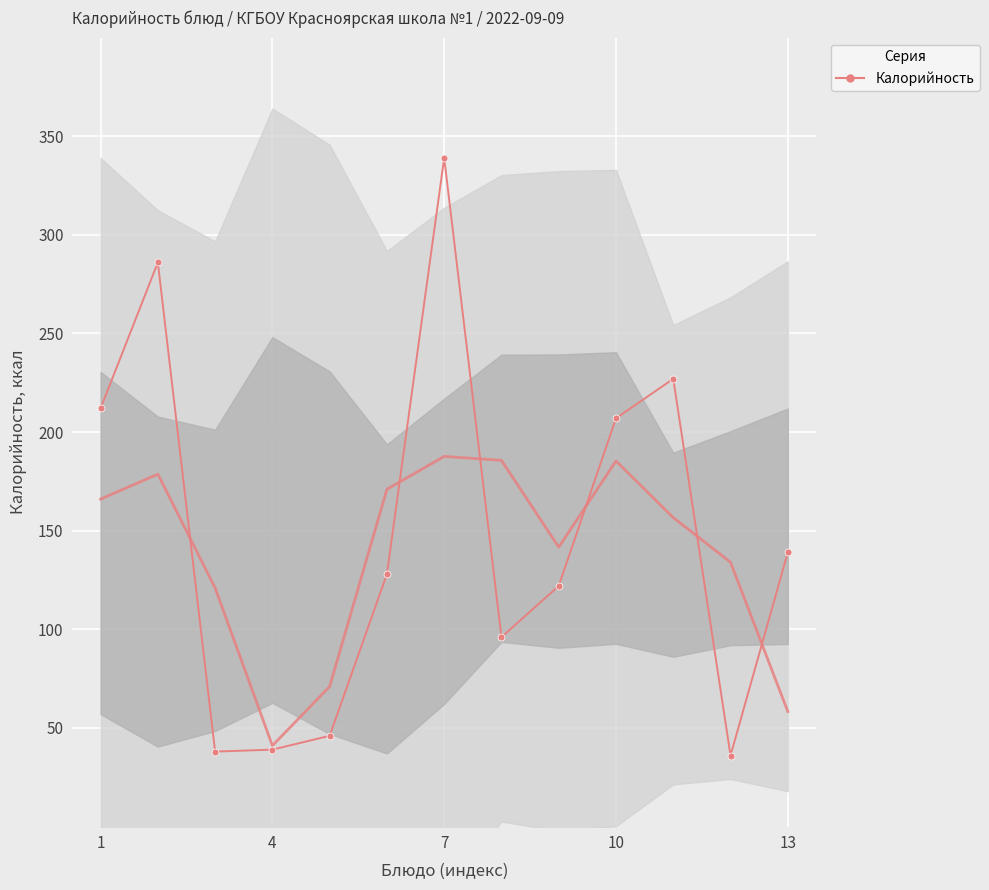

What is the greatest value displayed?

339